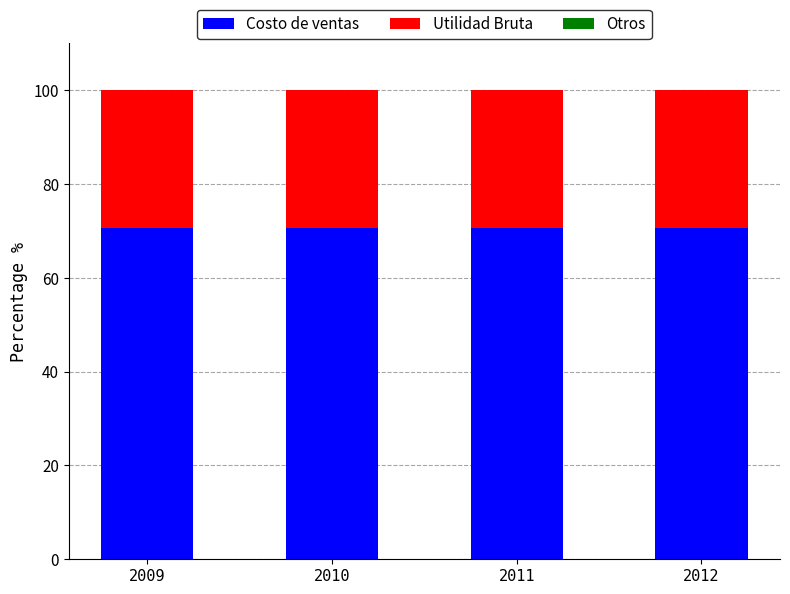

Between 2009 and 2011, which series saw the biggest shift?

Costo de ventas